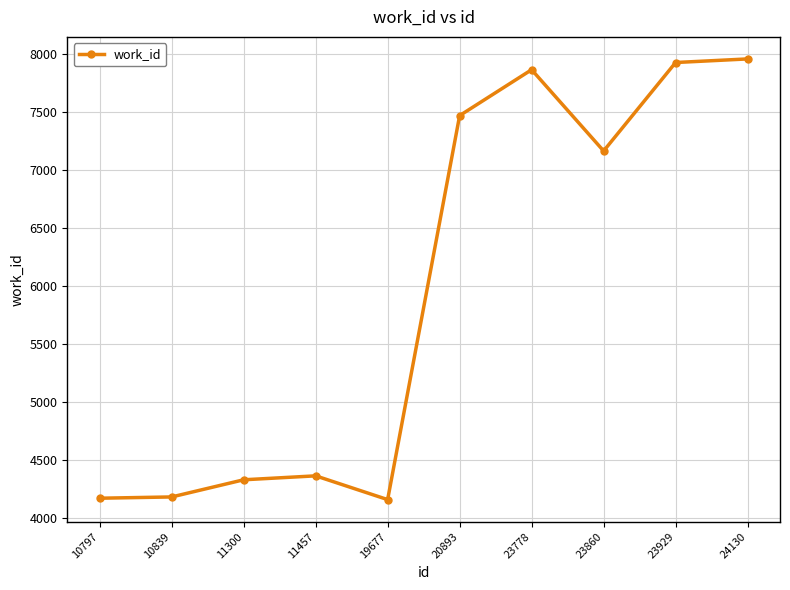

How many data points does each series have?

10